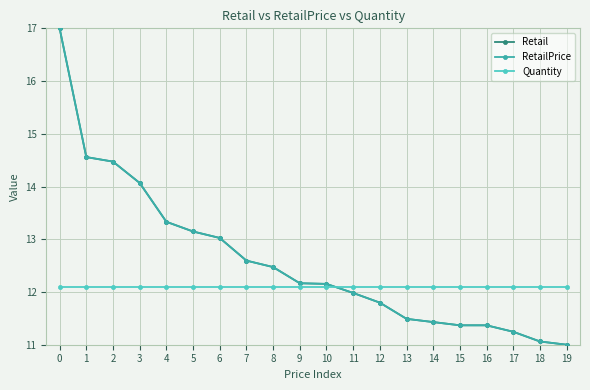

What is the spread (max minus min) of values at 16?

0.7